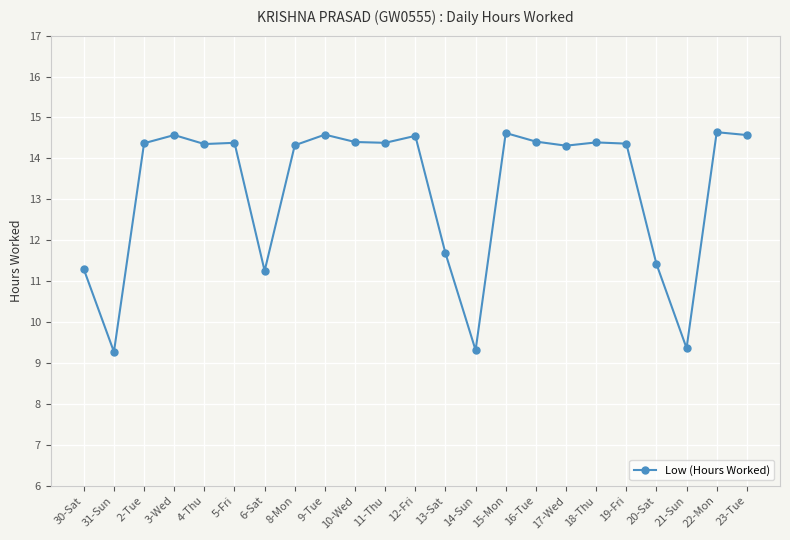

At which category does the data reach its first local valley?

31-Sun